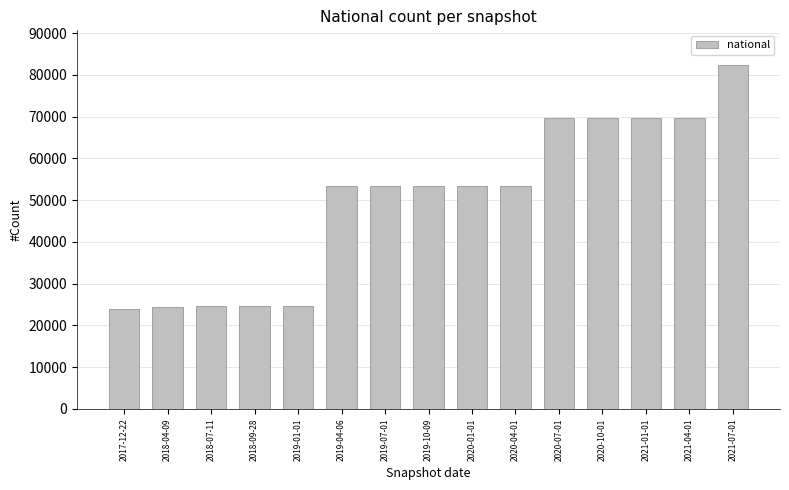

Approximately how many times larger is the value at 2020-10-01 compared to 2021-04-01?

1.0